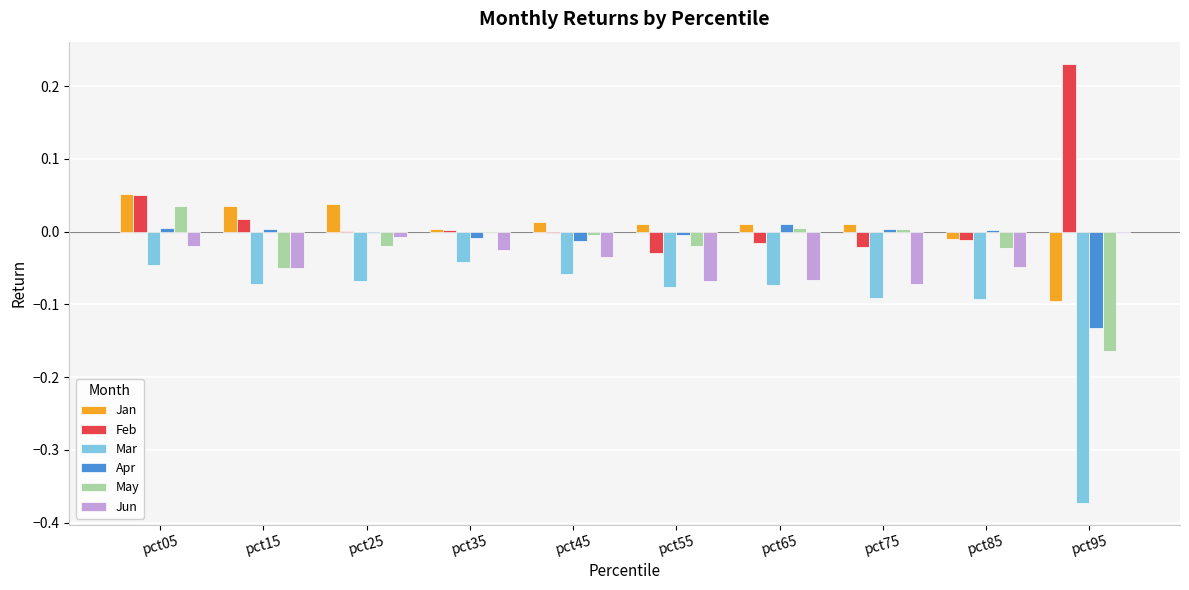

Which series has the largest total across all categories?

Feb